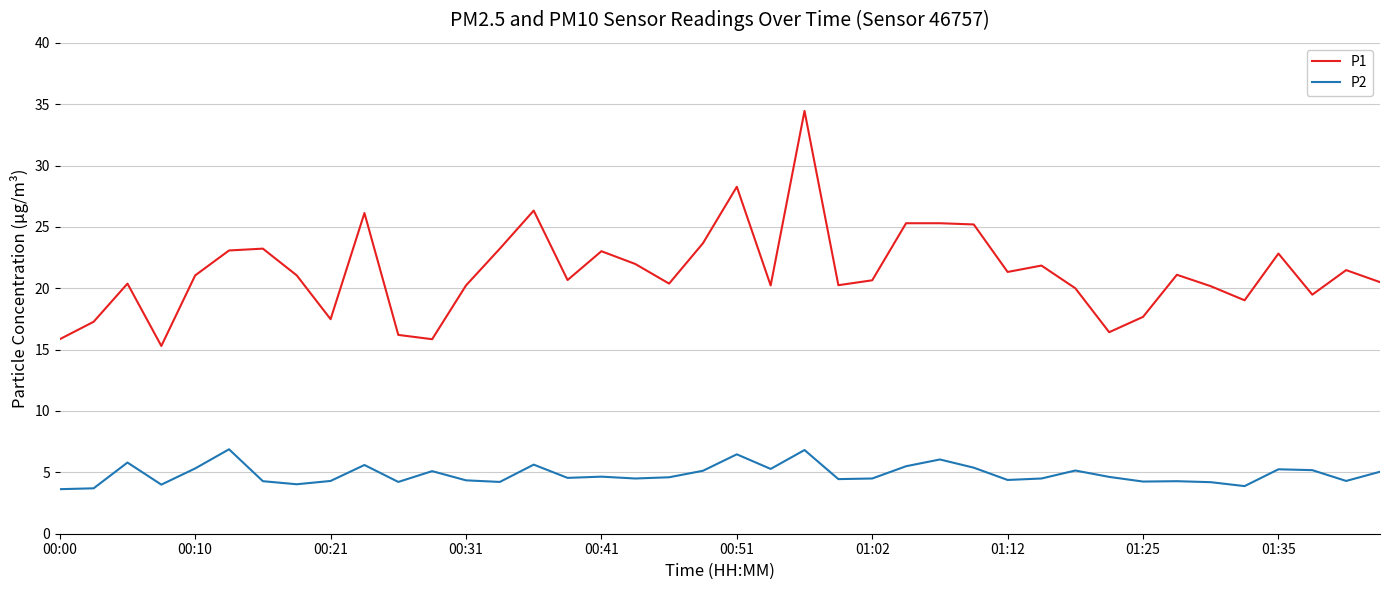

Which series has the largest total across all categories?

P1